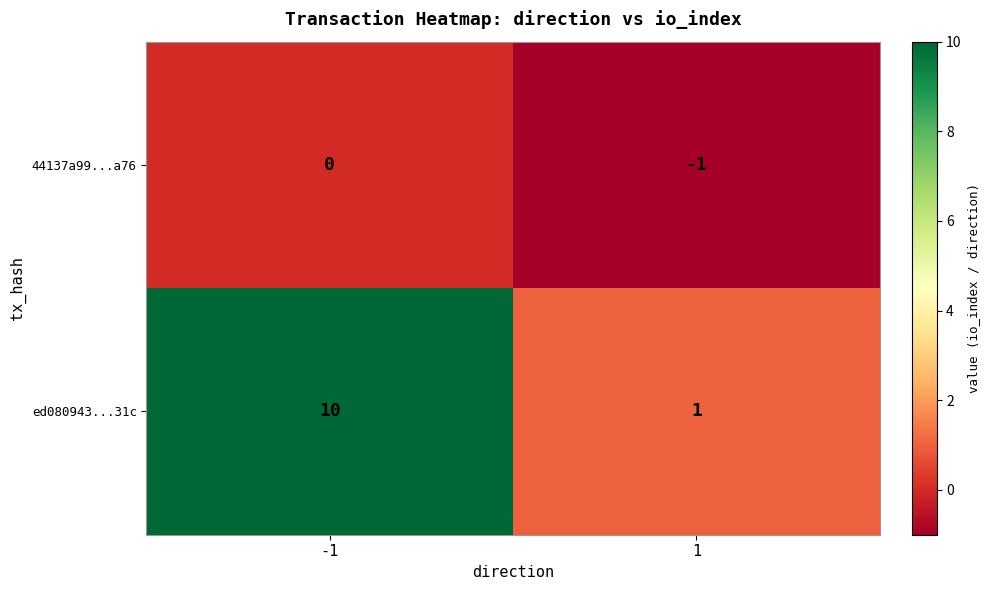

Rank the series by their average value, from lowest to highest.

44137a99...a76, ed080943...31c